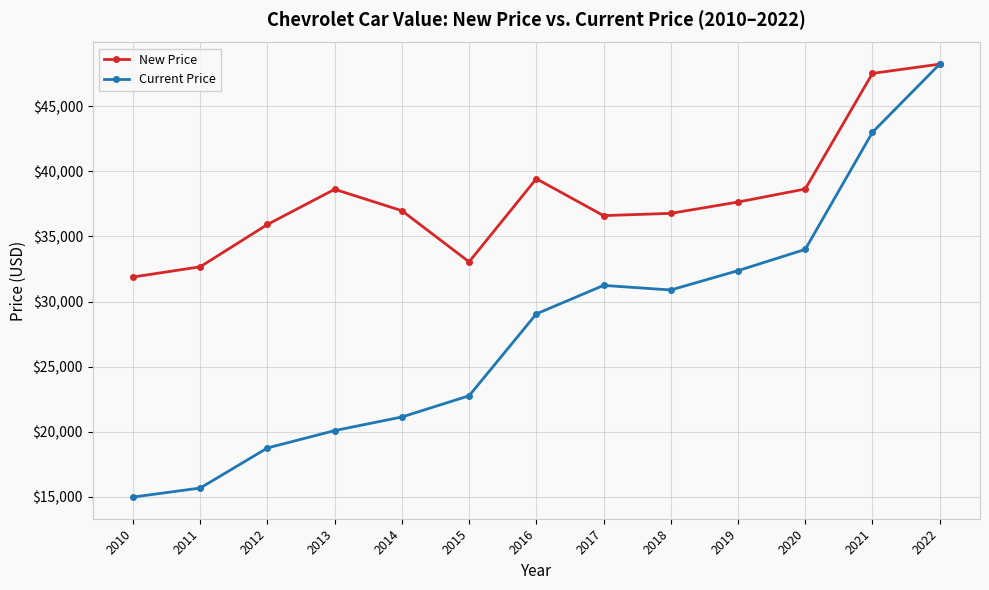

The value of New Price at 2022 is 48225. True or false?

True